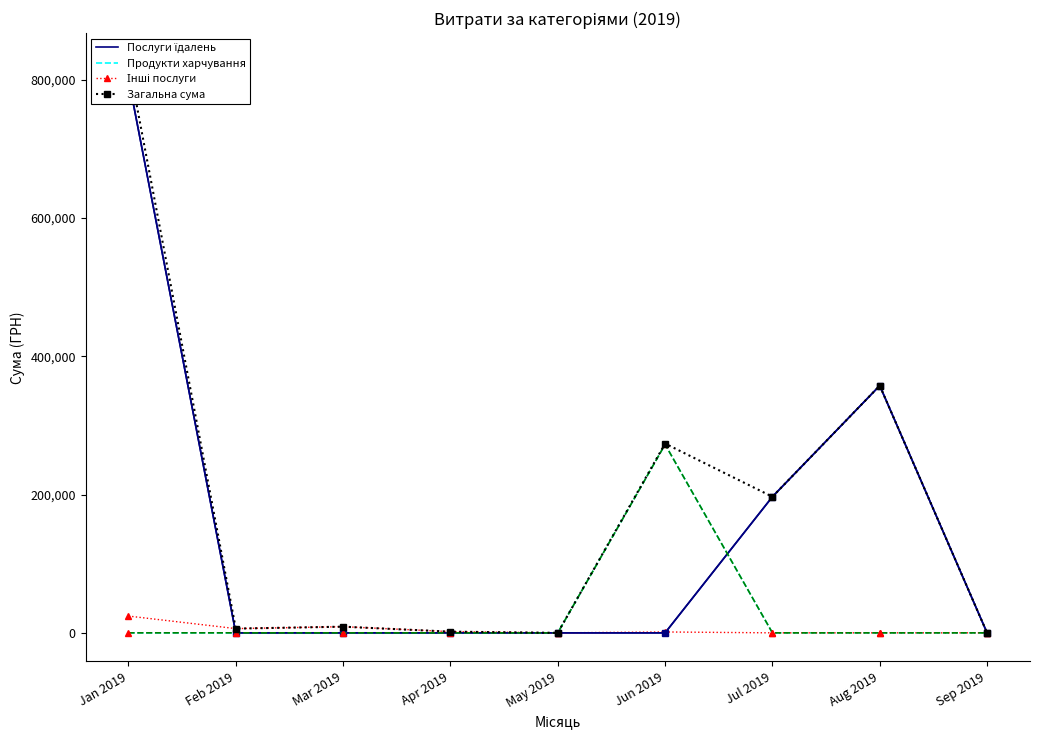

After their last crossing, which series has the higher values: Послуги їдалень or Продукти харчування?

Послуги їдалень